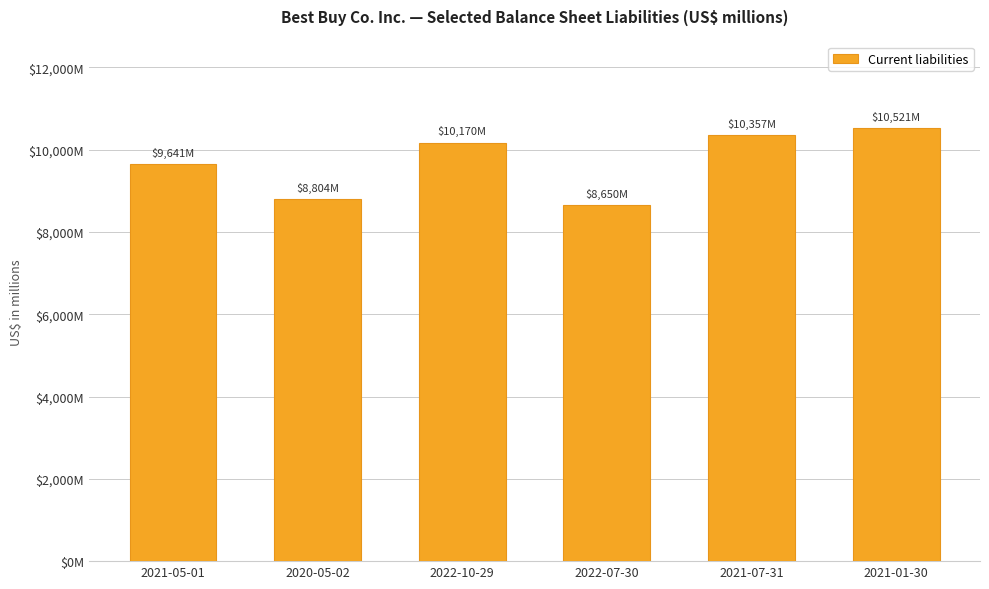

Are the bars horizontal?

No